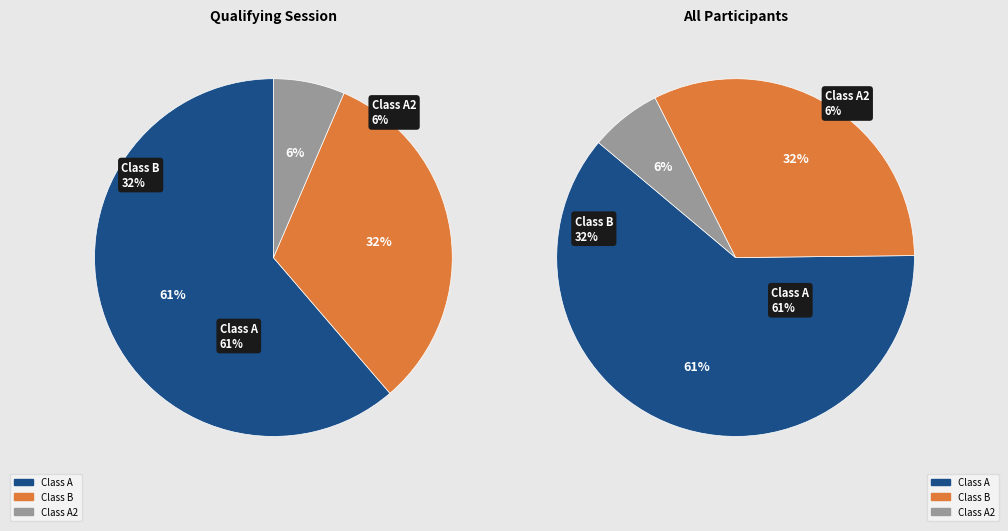

To the nearest percent, what portion does Class B represent?

32%